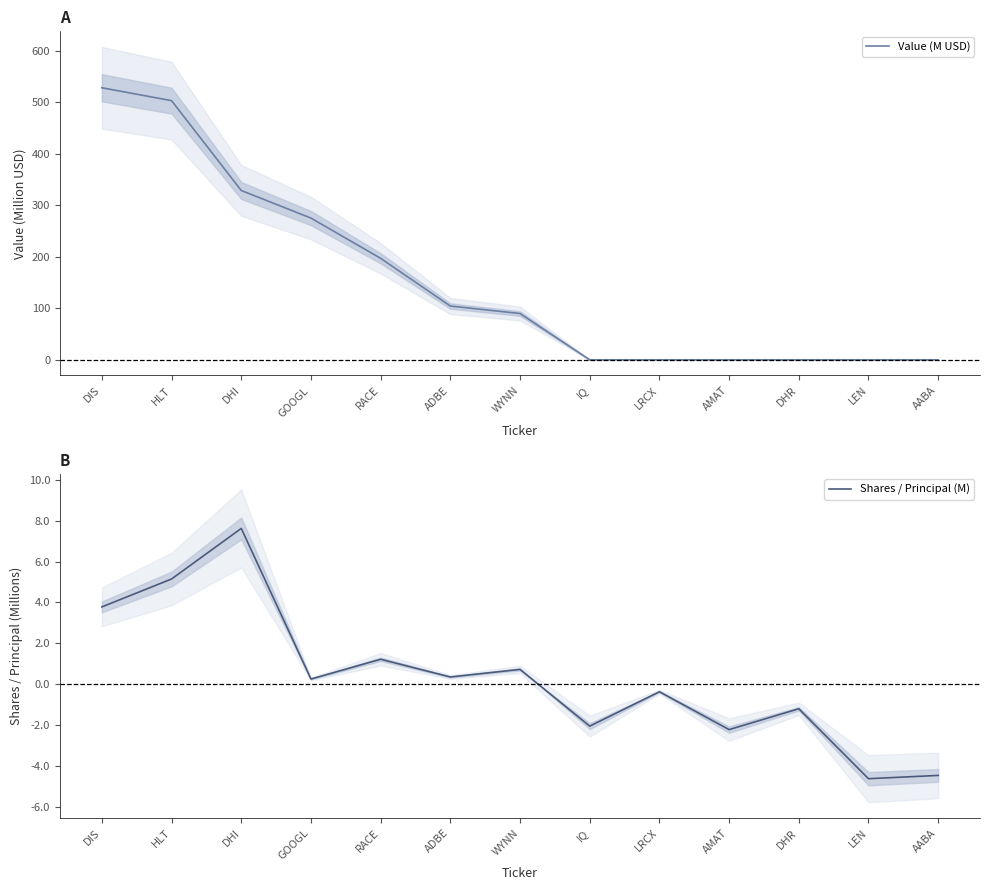

What is the value of the Shares / Principal (M) point at the 11th from the left?

-1.2